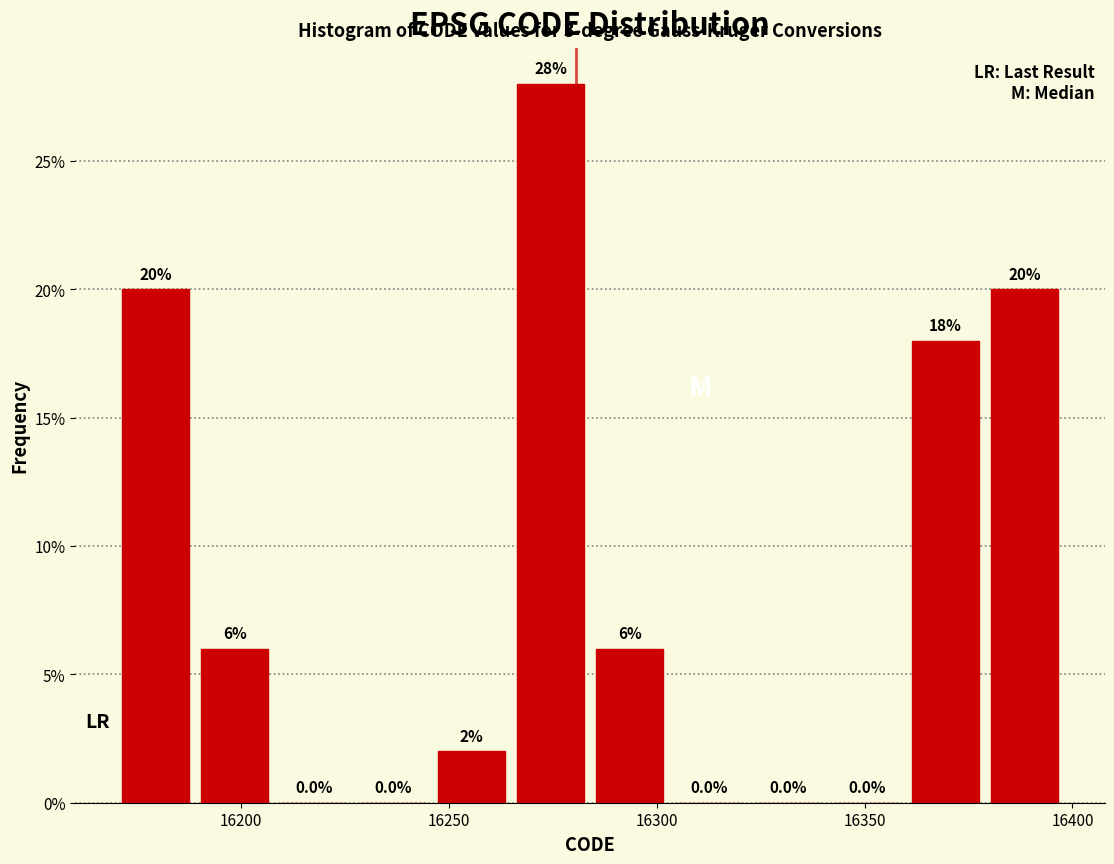

Around what value on the x-axis is the tallest bar? Give the approximate position of its centre, as read against the axis.

16275